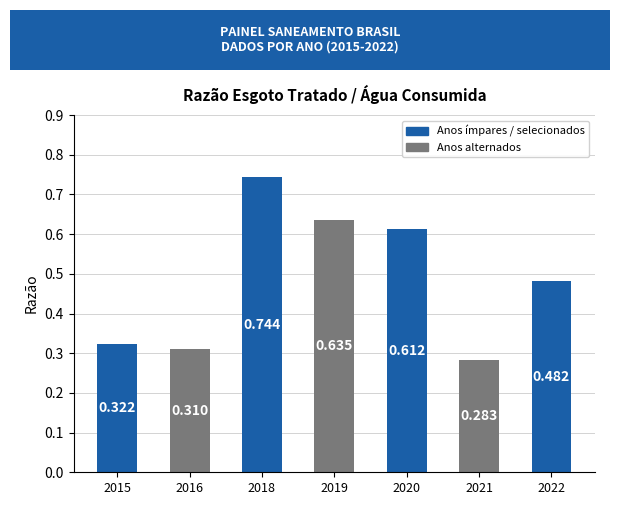

Rank the categories by value from lowest to highest.

2021, 2016, 2015, 2022, 2020, 2019, 2018